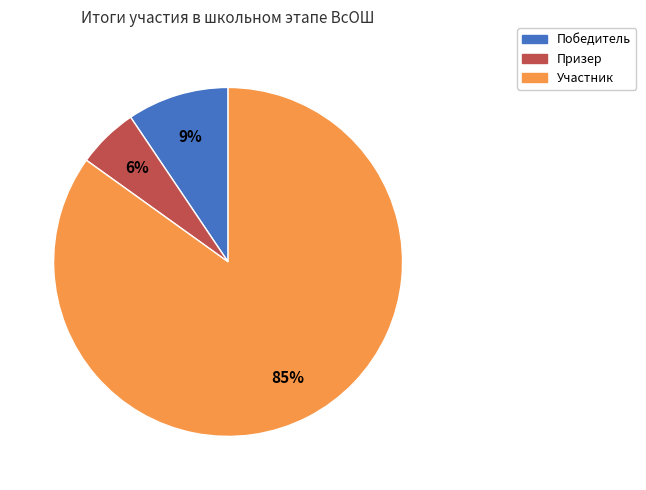

Which category has the smallest portion of the pie?

Призер